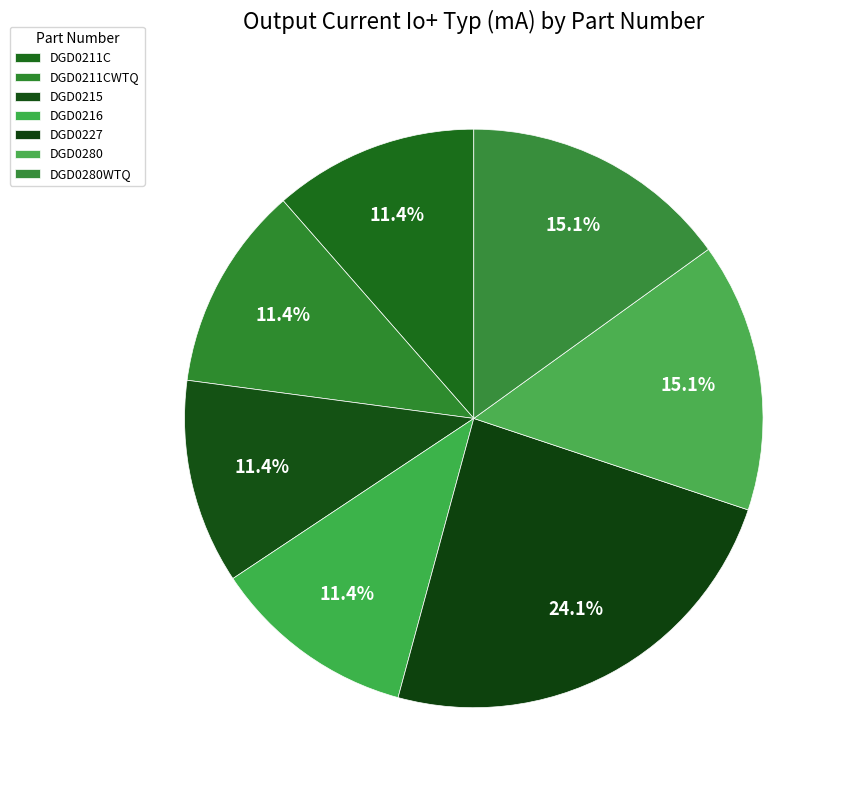

Is there any slice that represents more than half of the pie?

No